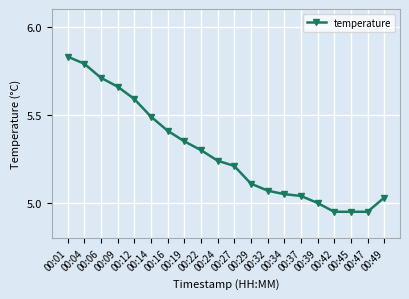

True or false: the data shows 1.5 at 00:24.

False